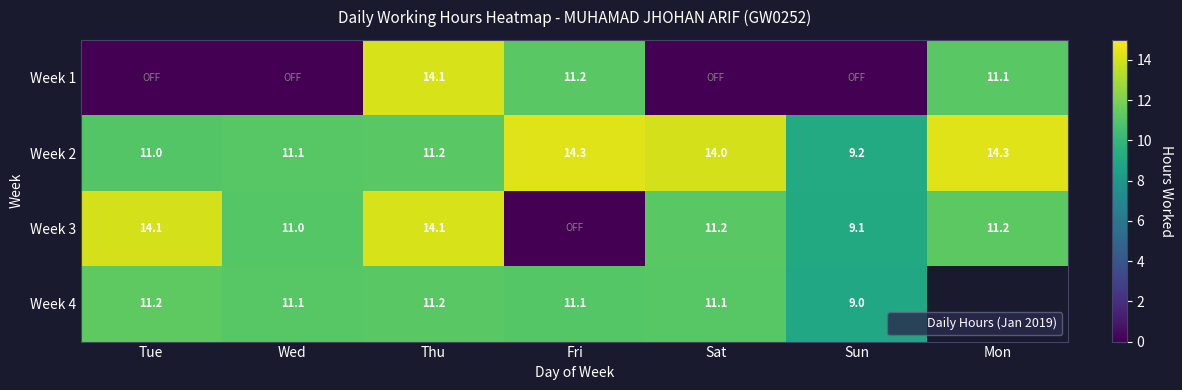

What is the difference between the maximum and minimum values in the Week 1 series?

14.1